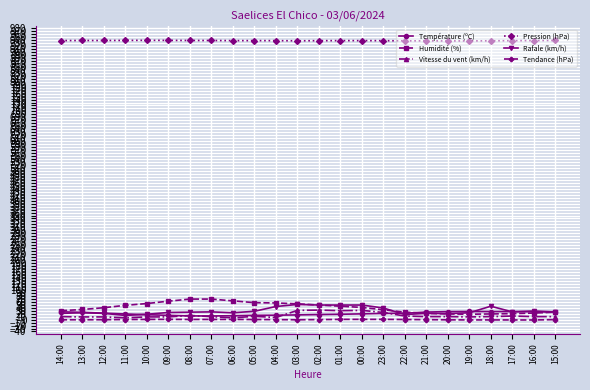

At how many categories does at least one series exceed 216?

24